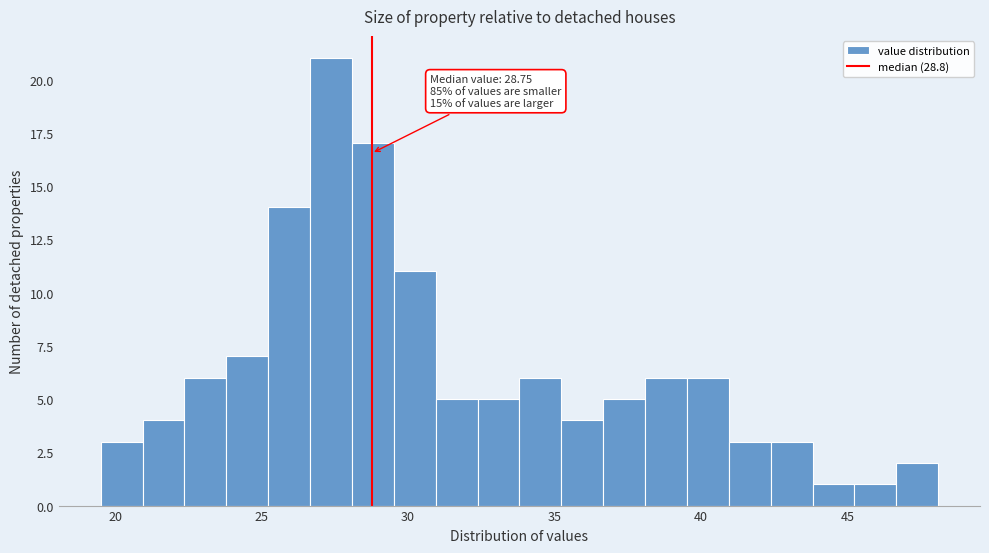

Around what value on the x-axis is the tallest bar? Give the approximate position of its centre, as read against the axis.

27.5